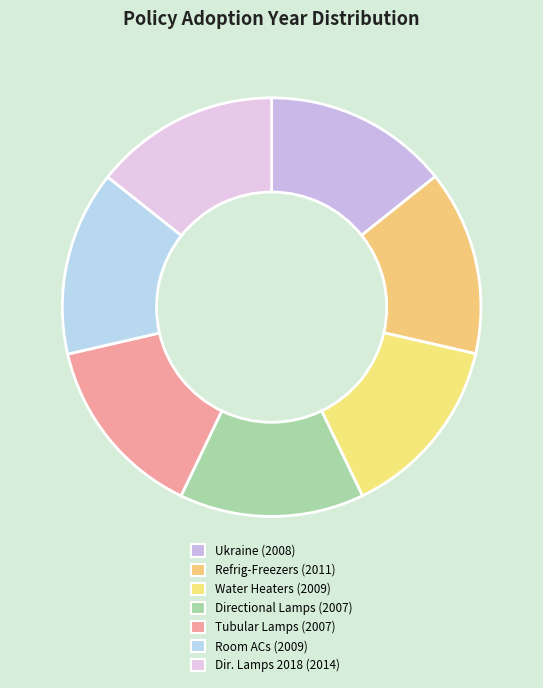

How many segments does this pie chart have?

7